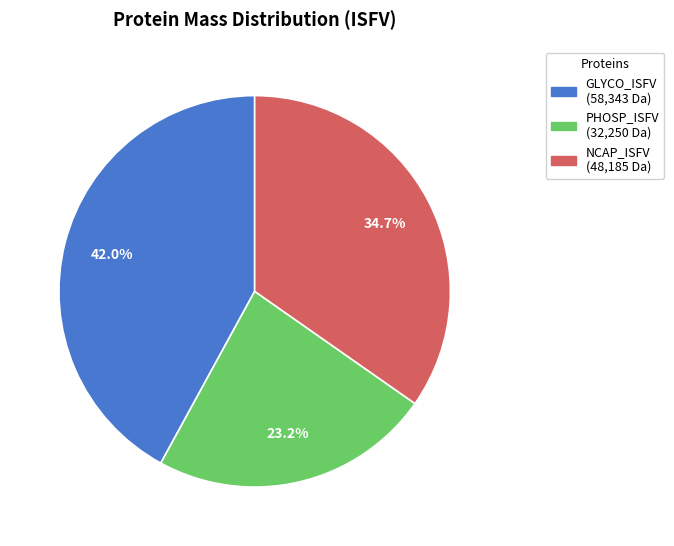

Combined, what portion of the pie is GLYCO_ISFV and NCAP_ISFV?

76.8%